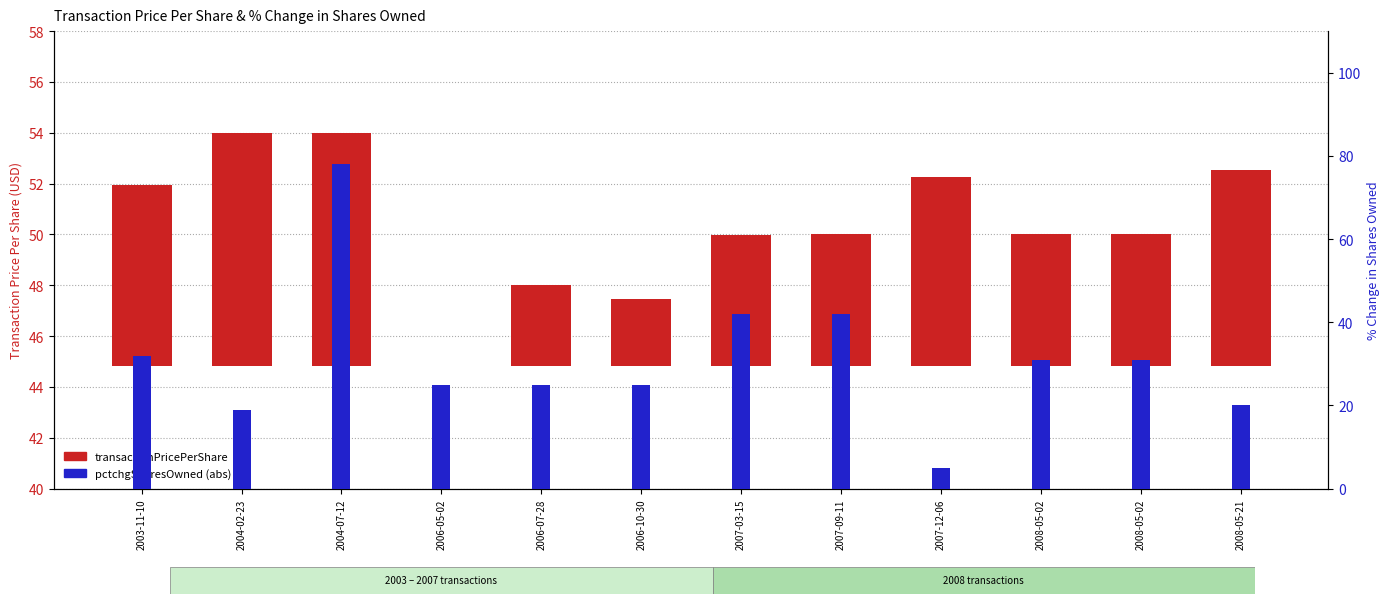

Rank the series at 2004-07-12 from highest to lowest value.

pctchgSharesOwned, transactionPricePerShare